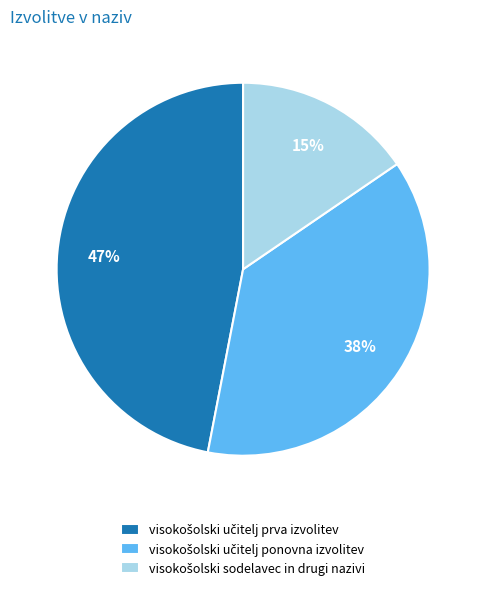

To the nearest percent, what is the average slice percentage?

33%